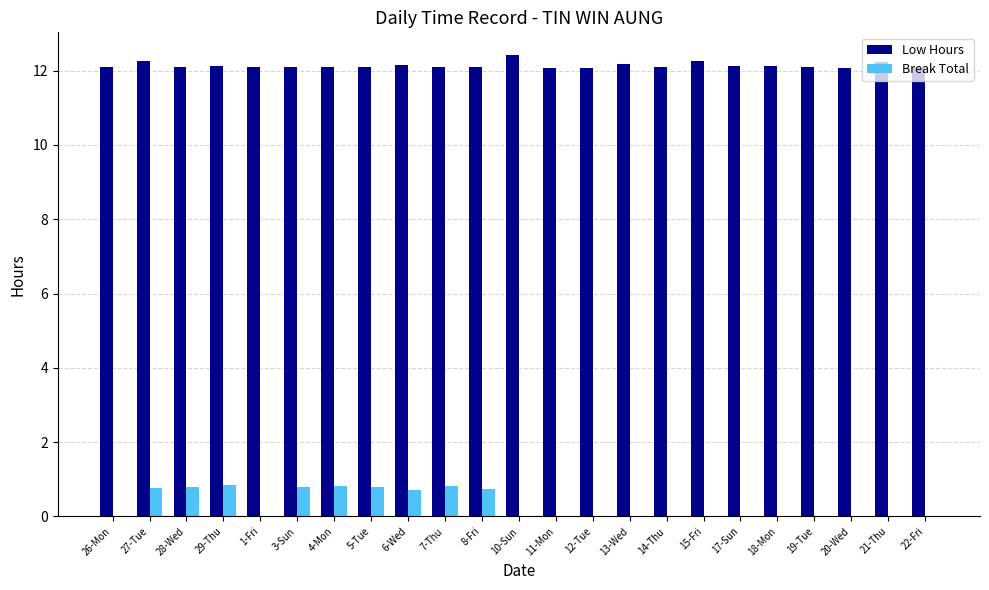

Which series has the largest total across all categories?

Low Hours